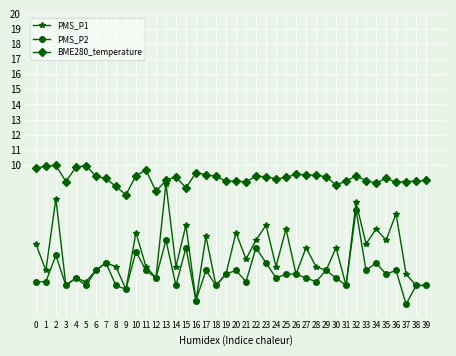

Does the chart have visible grid lines?

Yes